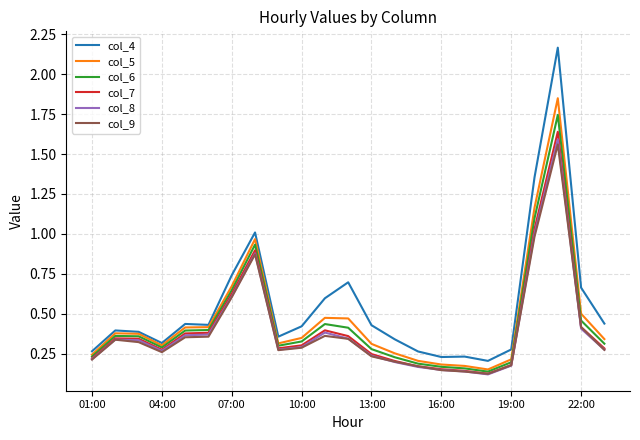

True or false: col_4 and col_6 intersect in this chart.

False